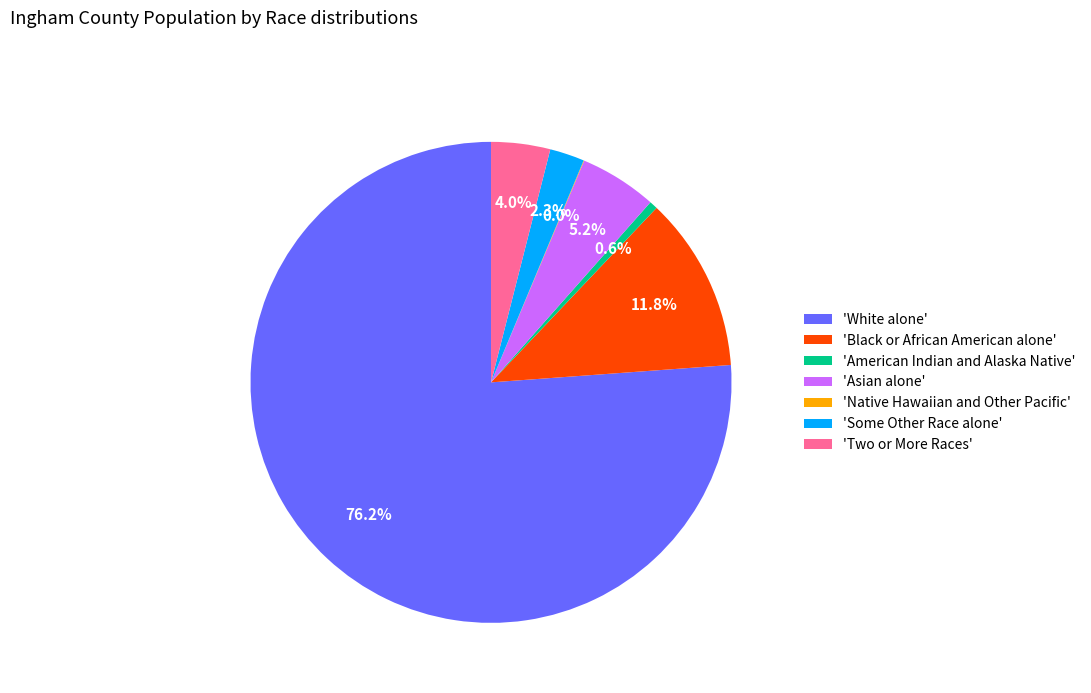

To the nearest percent, what is the average slice percentage?

14%